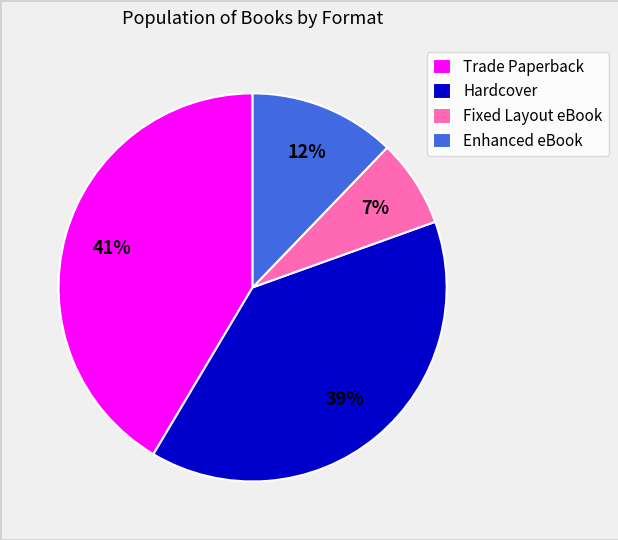

Which slice is the smallest?

Fixed Layout eBook